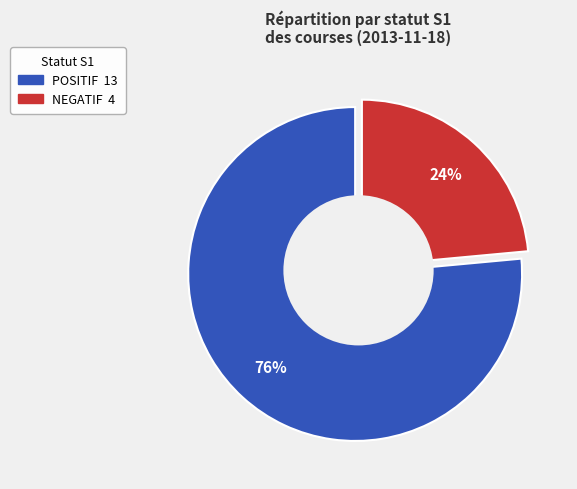

Does NEGATIF account for over 50% of the chart?

No